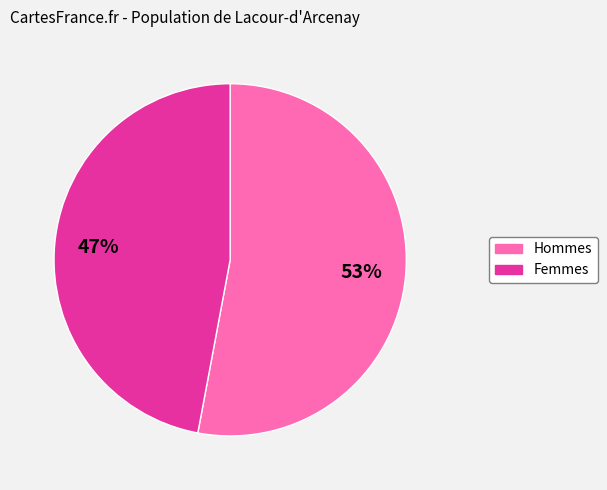

Does any single category account for the majority?

Yes